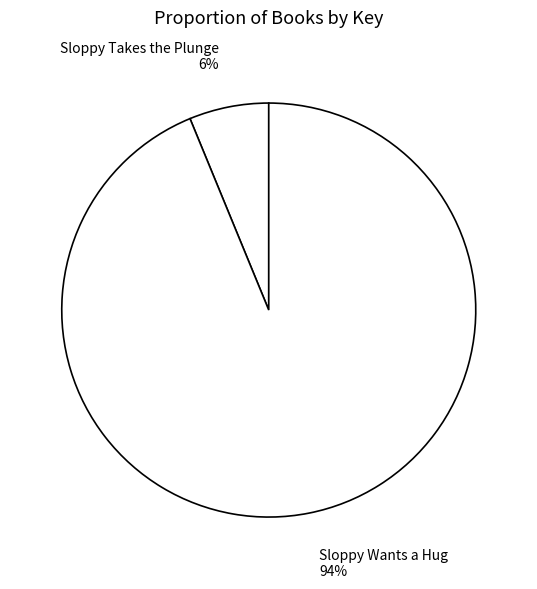

Which category has the biggest portion of the pie?

Sloppy Wants a Hug